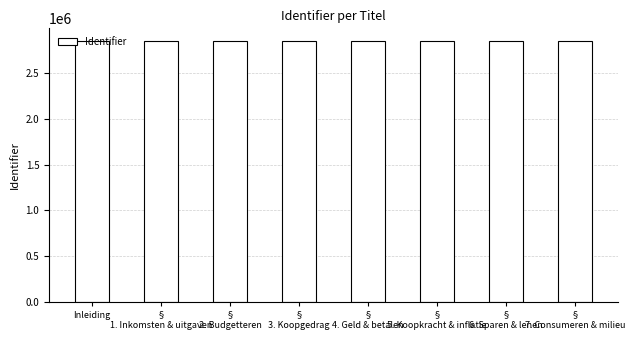

What is the maximum value shown in the chart?

2848870